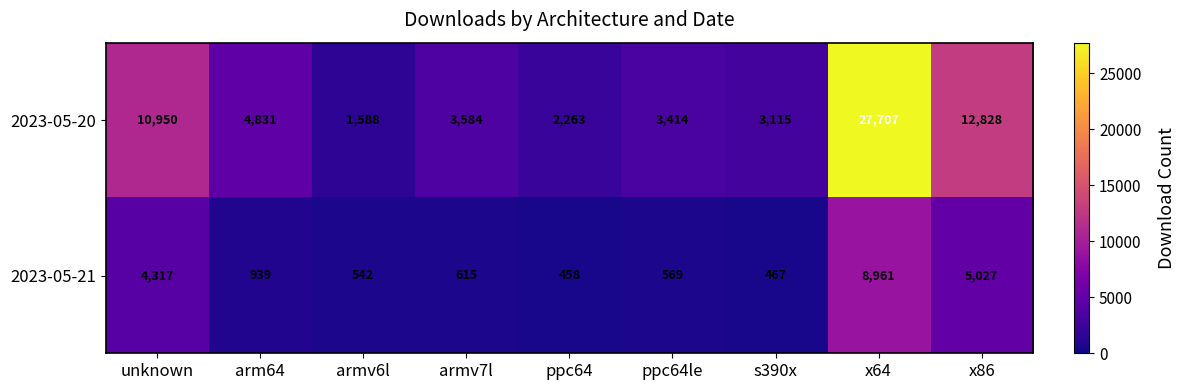

At which label does 2023-05-20 first exceed 3584?

unknown